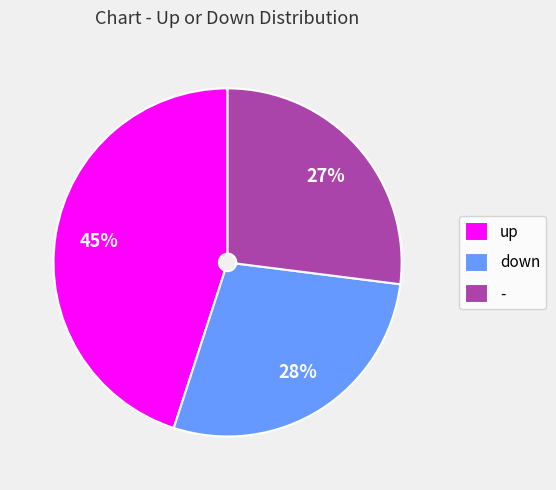

To the nearest percent, what is the combined percentage of - and up?

72%